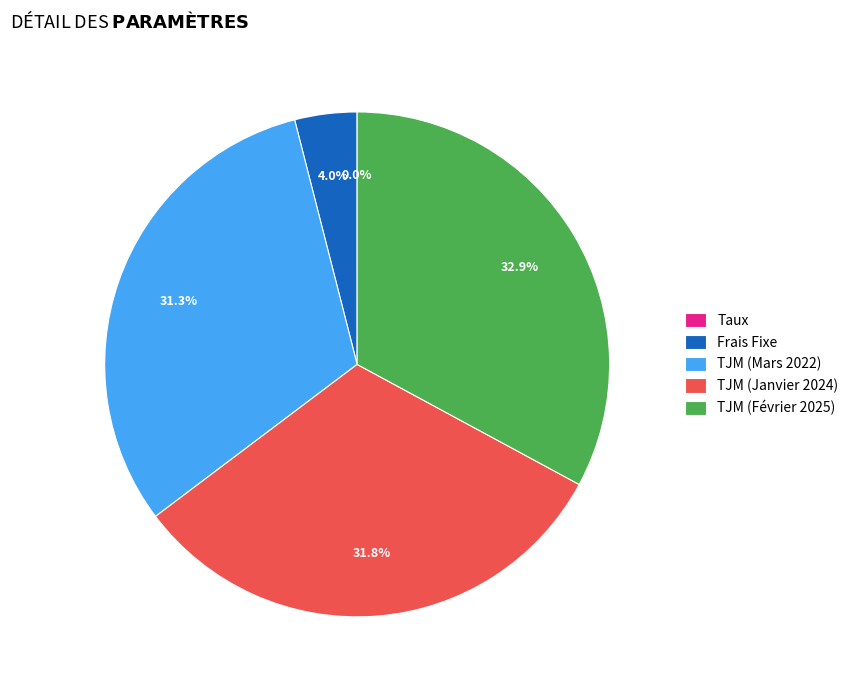

Approximately how many times larger is the value at TJM (Mars 2022) compared to TJM (Février 2025)?

1.0